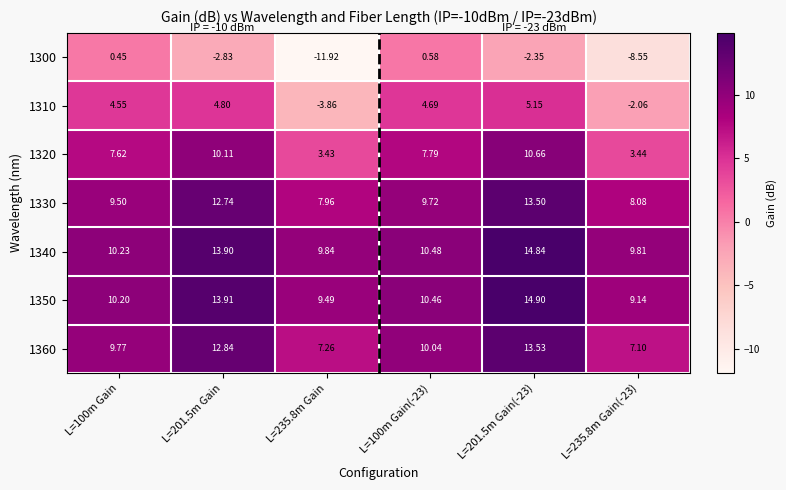

How many data points does each series have?

6